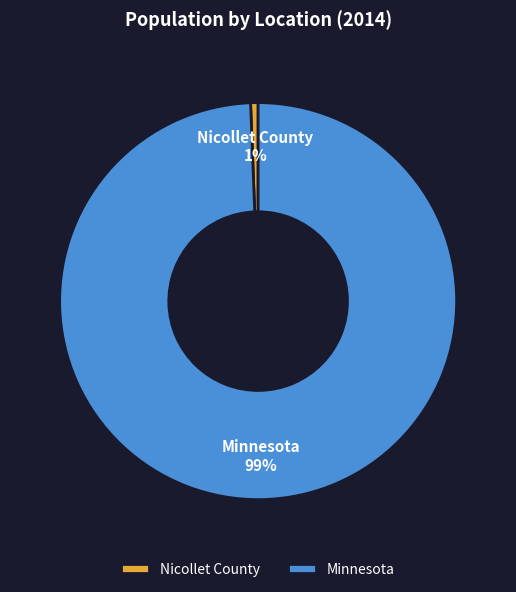

Is it true that Minnesota is 92% of the pie?

False